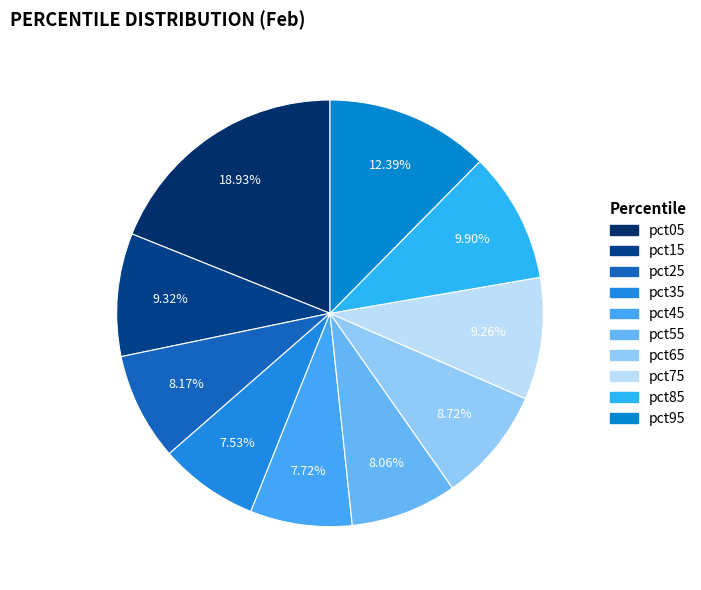

How many slices are in this pie chart?

10